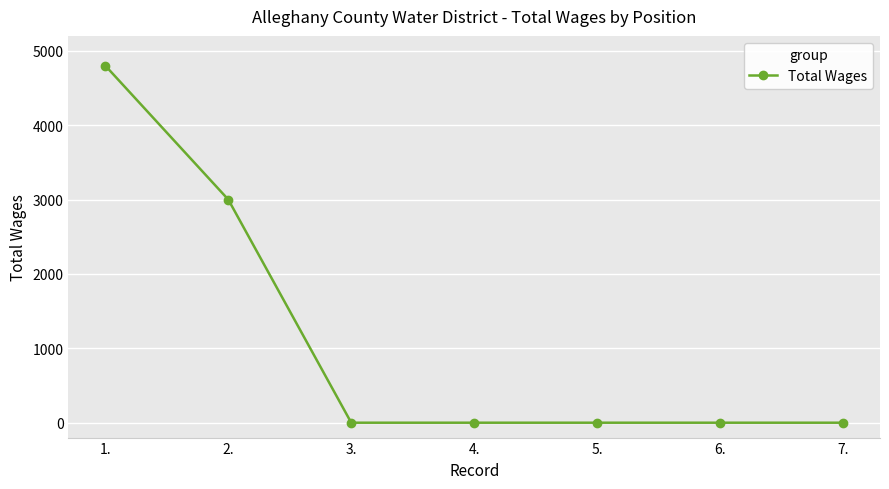

What is the maximum value shown in the chart?

4800